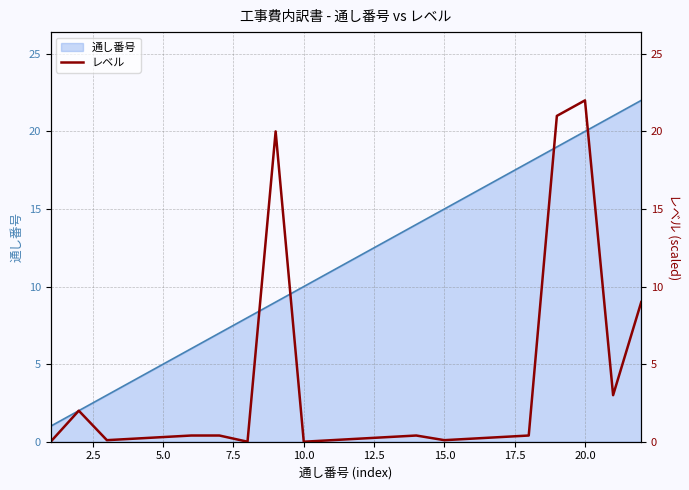

What is the difference between the second highest and second lowest values?

21.0